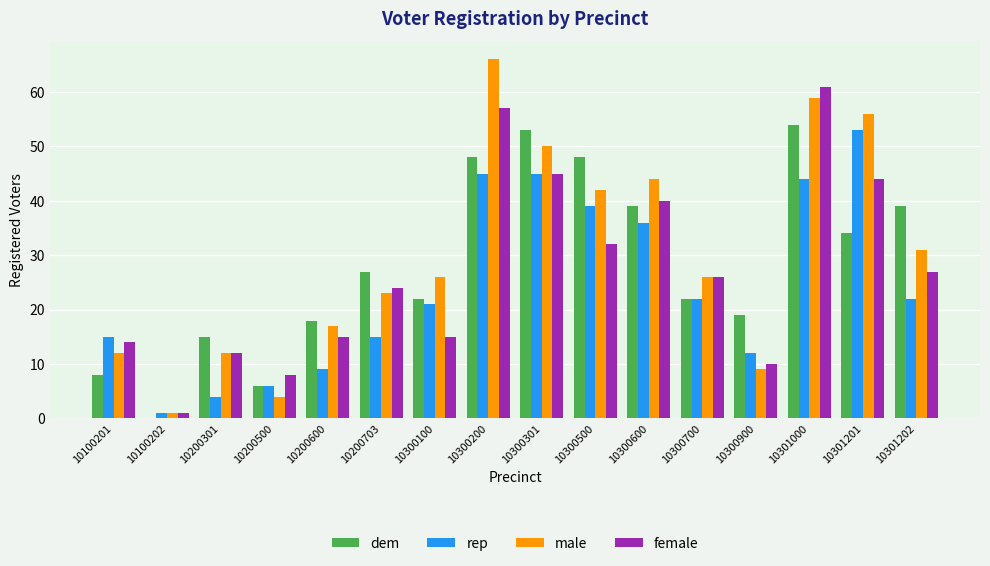

The male series shows 71 at 10300500. True or false?

False